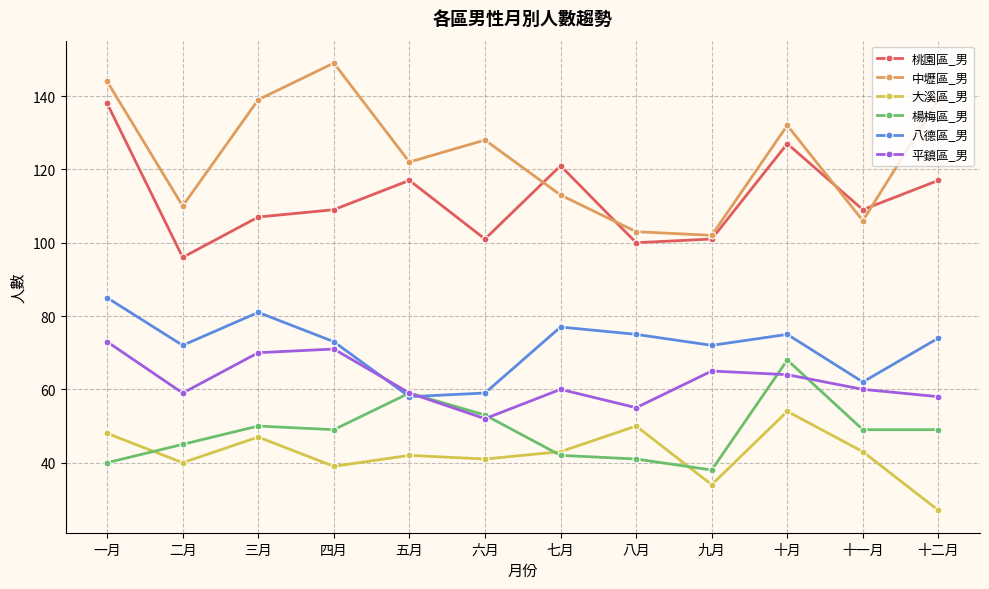

Reading left to right, what are all the values shown in this chart?

桃園區_男: 一月=138	二月=96	三月=107	四月=109	五月=117	六月=101	七月=121	八月=100	九月=101	十月=127	十一月=109	十二月=117
中壢區_男: 一月=144	二月=110	三月=139	四月=149	五月=122	六月=128	七月=113	八月=103	九月=102	十月=132	十一月=106	十二月=139
大溪區_男: 一月=48	二月=40	三月=47	四月=39	五月=42	六月=41	七月=43	八月=50	九月=34	十月=54	十一月=43	十二月=27
楊梅區_男: 一月=40	二月=45	三月=50	四月=49	五月=59	六月=53	七月=42	八月=41	九月=38	十月=68	十一月=49	十二月=49
八德區_男: 一月=85	二月=72	三月=81	四月=73	五月=58	六月=59	七月=77	八月=75	九月=72	十月=75	十一月=62	十二月=74
平鎮區_男: 一月=73	二月=59	三月=70	四月=71	五月=59	六月=52	七月=60	八月=55	九月=65	十月=64	十一月=60	十二月=58